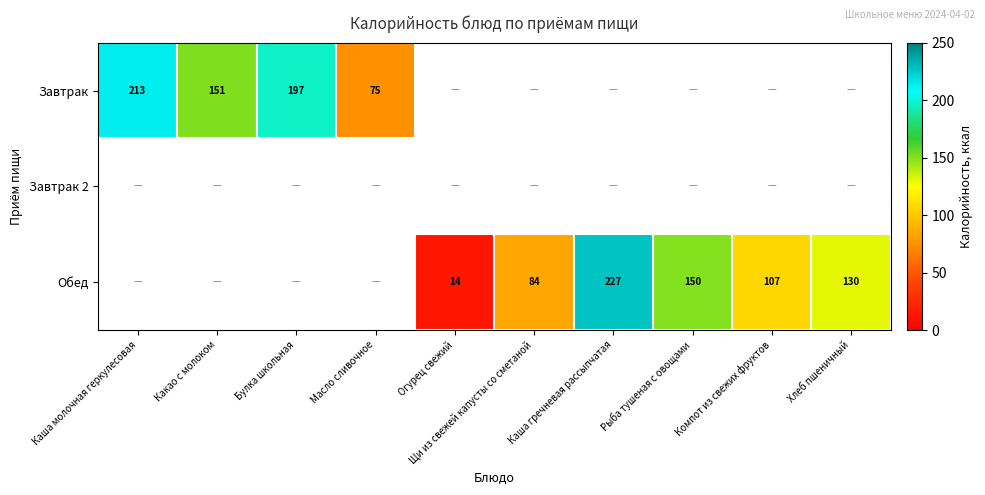

True or false: Обед has a value of 92 at Каша гречневая рассыпчатая.

False